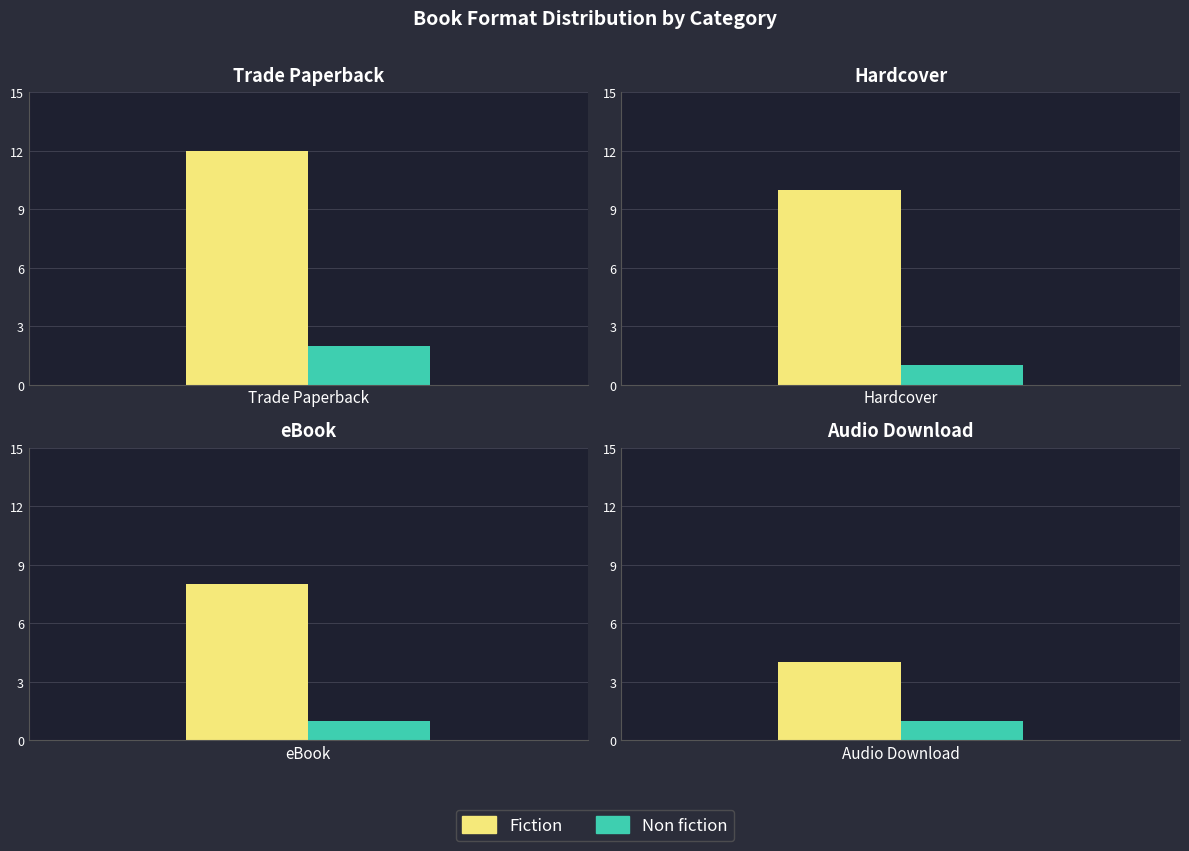

Which category has the highest value across all series?

Trade Paperback